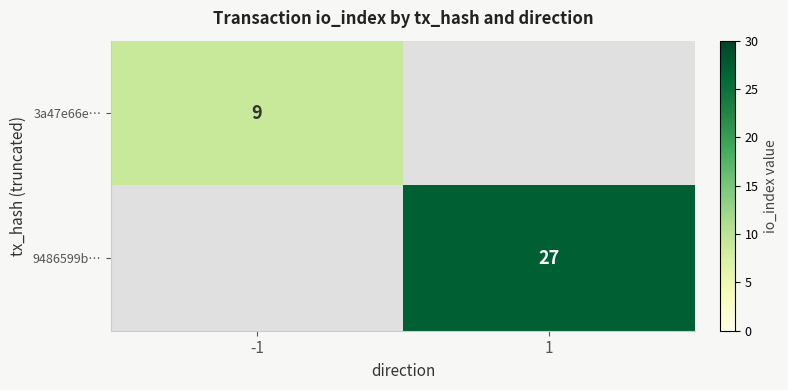

True or false: 9486599b… has a value of 27 at 1.

True